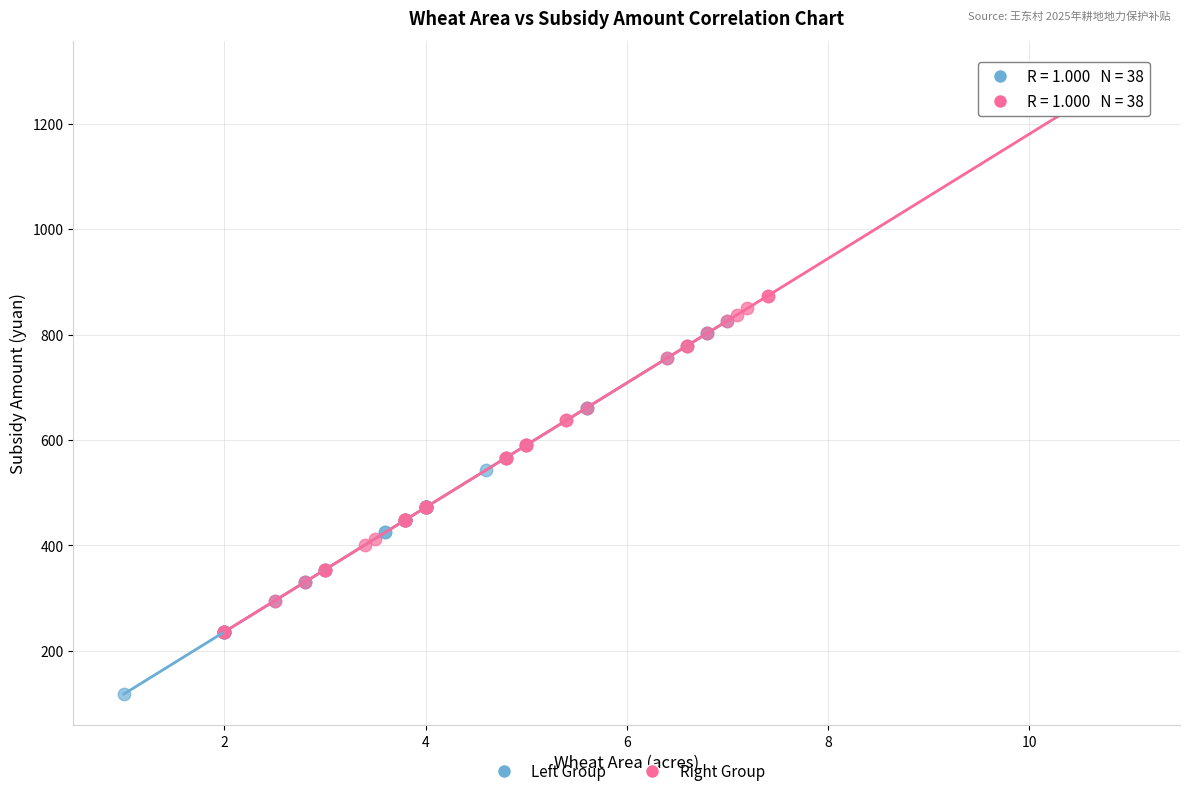

Which series contains the lowest Y value?

Left Group